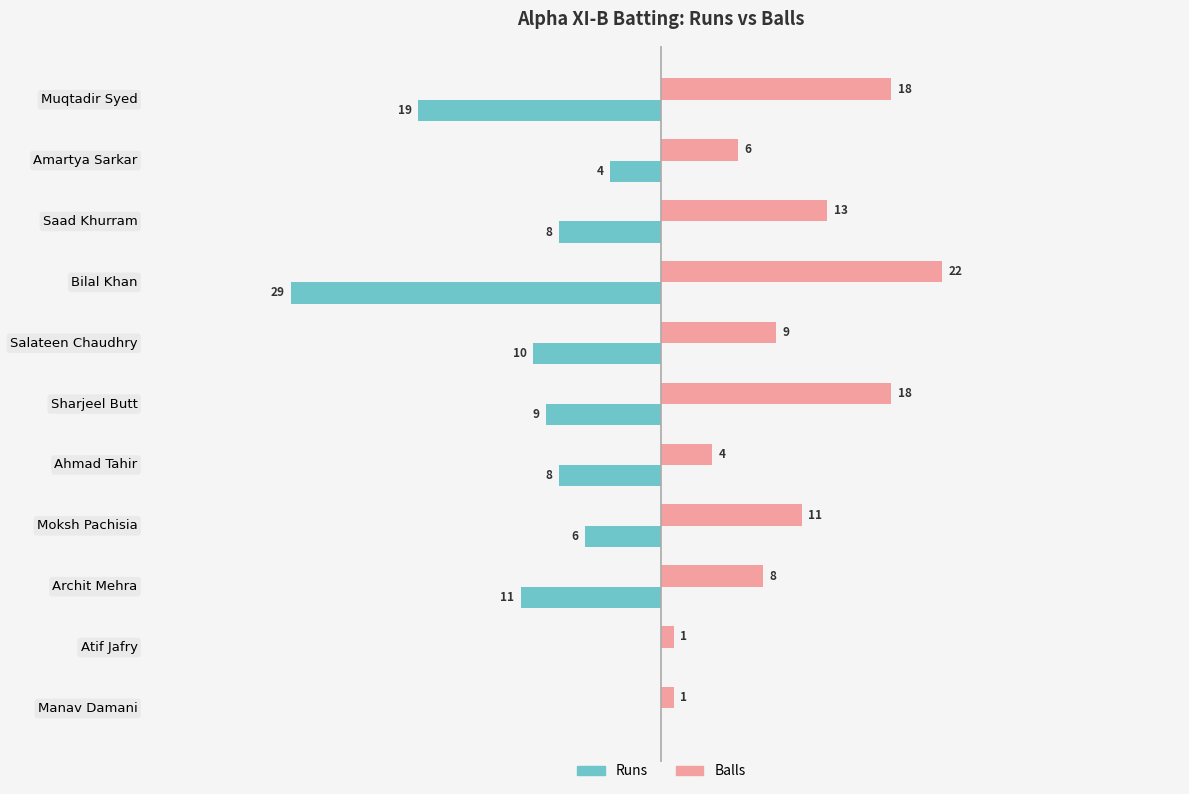

At which category is the sum across all series the highest?

Sharjeel Butt